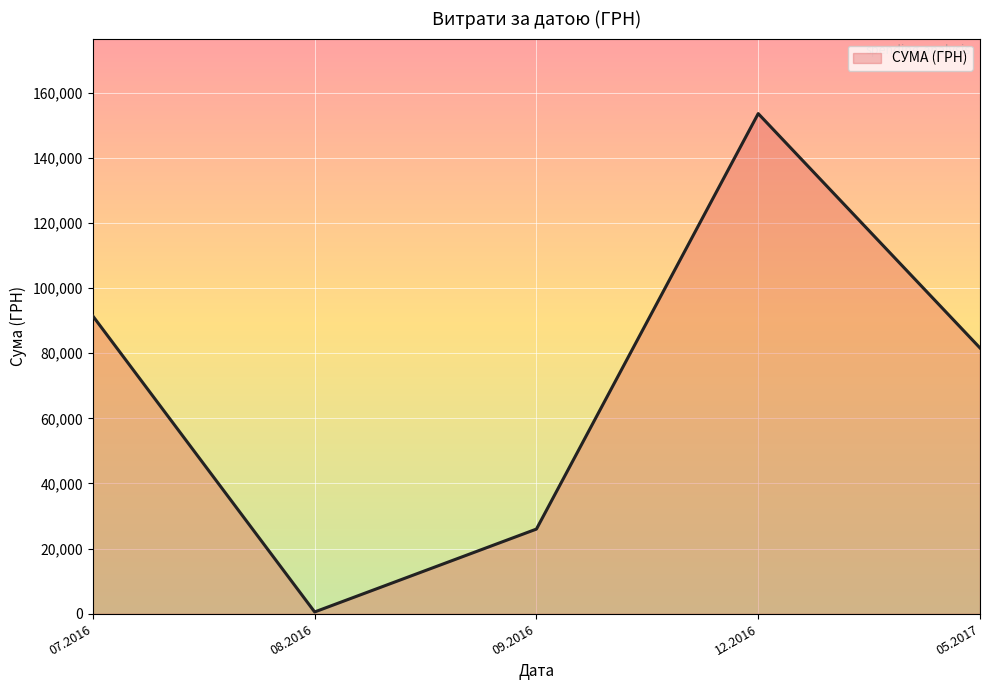

Which has a higher value, 12.2016 or 05.2017?

12.2016